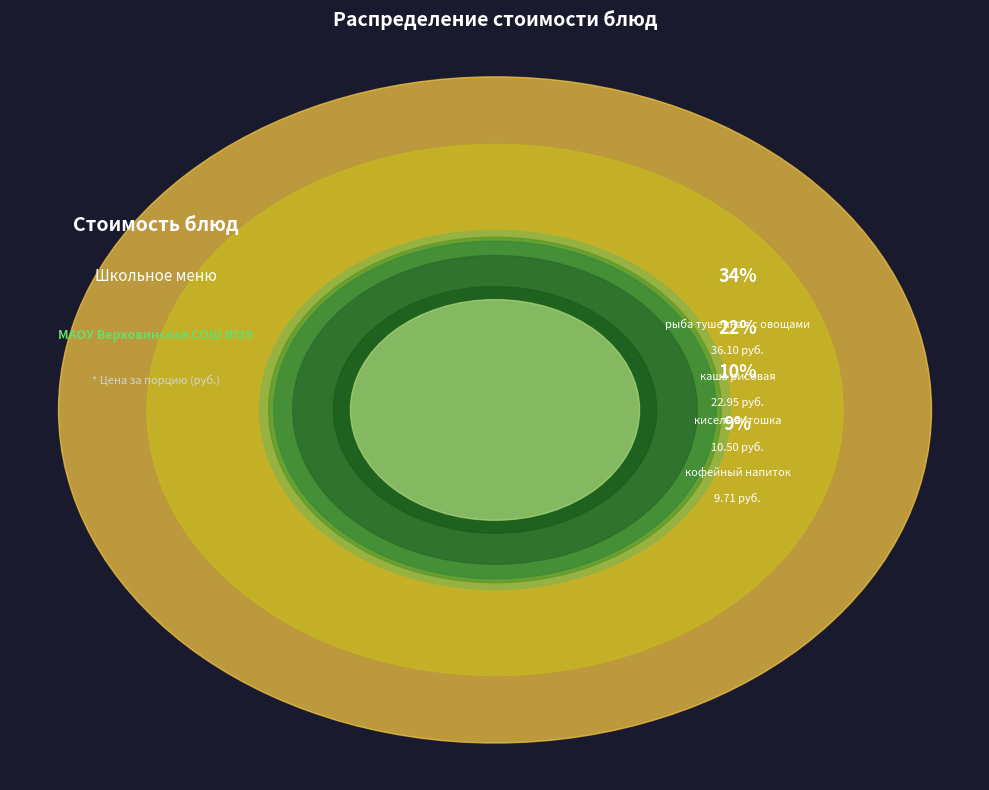

Does пюре картофельное represent more than half of the total?

No